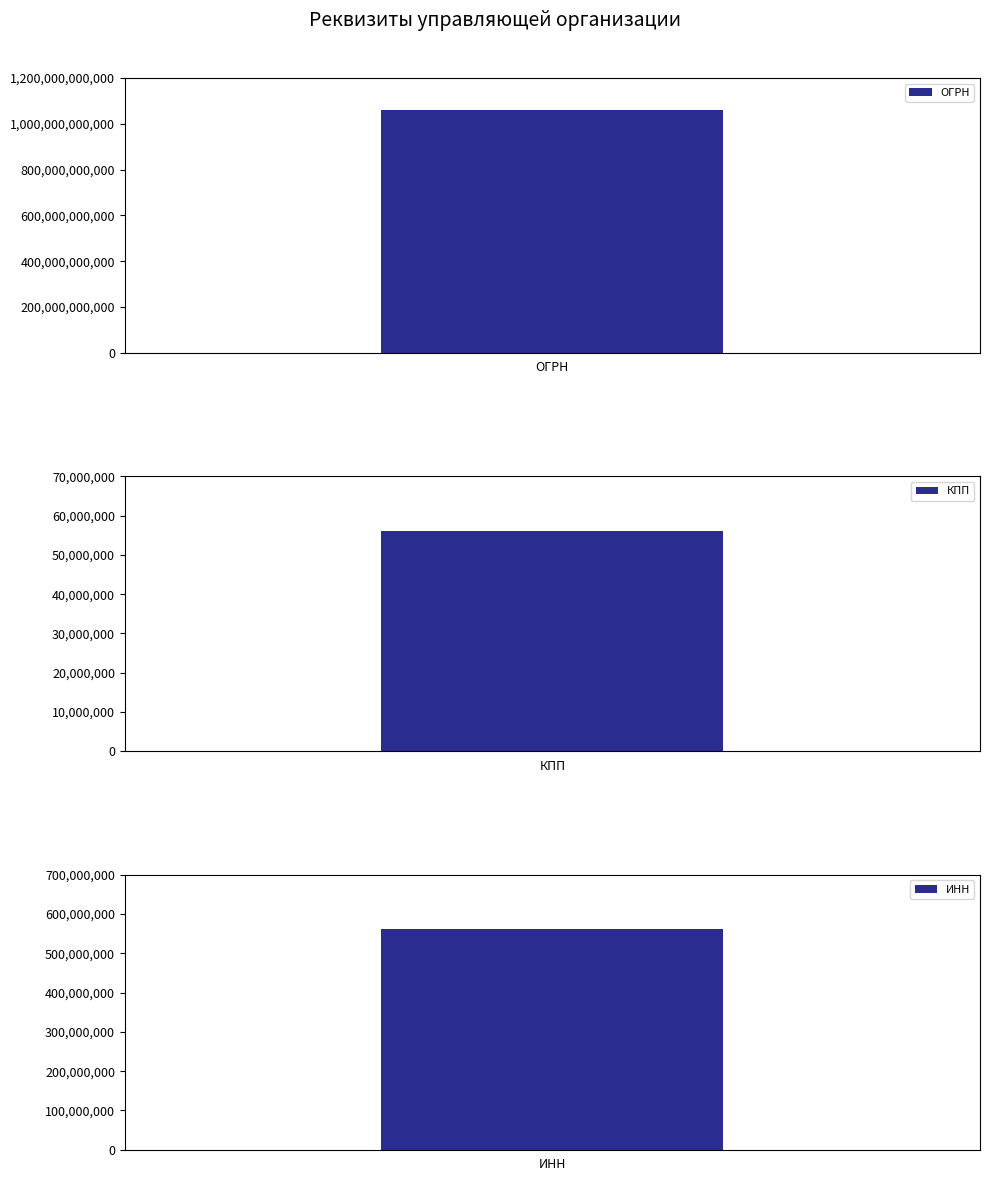

What is the sum of the values at ОГРН and КПП?

1060618208682